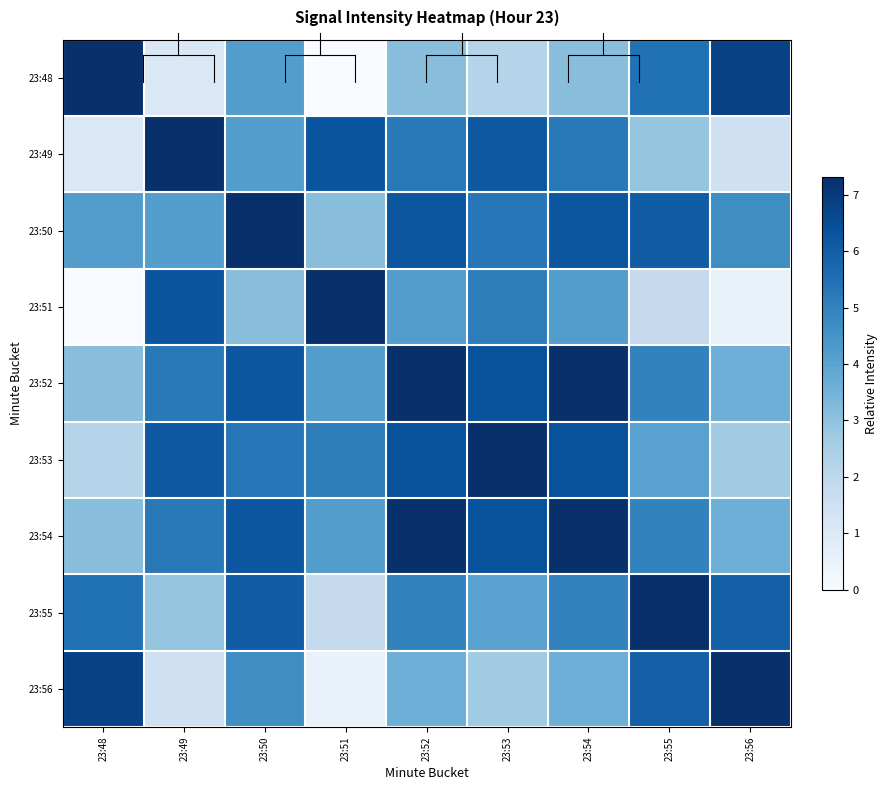

Reading left to right, list all the values displayed in this chart.

23:48: 23:48=7.3	23:49=1.1	23:50=4.2	23:51=0.0	23:52=3.1	23:53=2.2	23:54=3.1	23:55=5.5	23:56=6.8
23:49: 23:48=1.1	23:49=7.3	23:50=4.2	23:51=6.3	23:52=5.2	23:53=6.2	23:54=5.2	23:55=2.9	23:56=1.5
23:50: 23:48=4.2	23:49=4.2	23:50=7.3	23:51=3.1	23:52=6.2	23:53=5.3	23:54=6.2	23:55=6.0	23:56=4.7
23:51: 23:48=0.0	23:49=6.3	23:50=3.1	23:51=7.3	23:52=4.2	23:53=5.1	23:54=4.2	23:55=1.8	23:56=0.5
23:52: 23:48=3.1	23:49=5.2	23:50=6.2	23:51=4.2	23:52=7.3	23:53=6.4	23:54=7.3	23:55=5.0	23:56=3.6
23:53: 23:48=2.2	23:49=6.2	23:50=5.3	23:51=5.1	23:52=6.4	23:53=7.3	23:54=6.4	23:55=4.0	23:56=2.7
23:54: 23:48=3.1	23:49=5.2	23:50=6.2	23:51=4.2	23:52=7.3	23:53=6.4	23:54=7.3	23:55=5.0	23:56=3.6
23:55: 23:48=5.5	23:49=2.9	23:50=6.0	23:51=1.8	23:52=5.0	23:53=4.0	23:54=5.0	23:55=7.3	23:56=5.9
23:56: 23:48=6.8	23:49=1.5	23:50=4.7	23:51=0.5	23:52=3.6	23:53=2.7	23:54=3.6	23:55=5.9	23:56=7.3